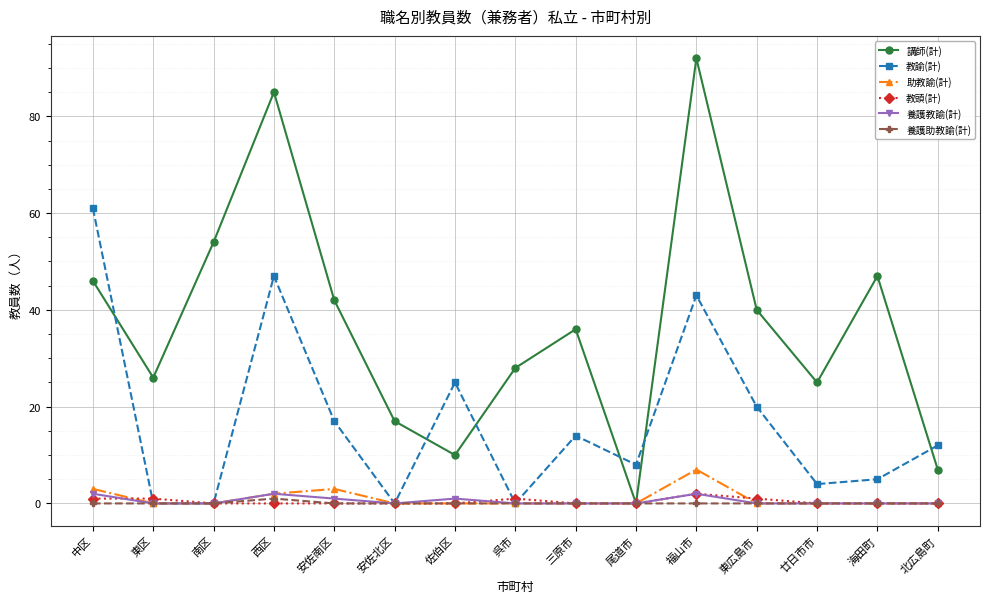

Is this an area chart (filled region under the line)?

No